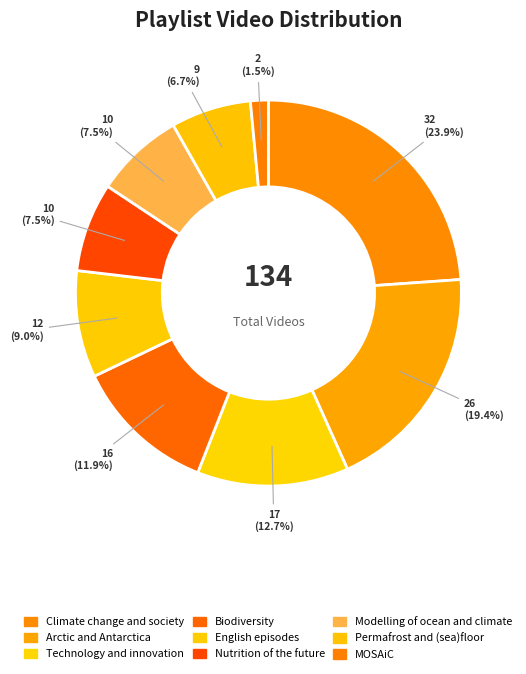

How many segments does this pie chart have?

9